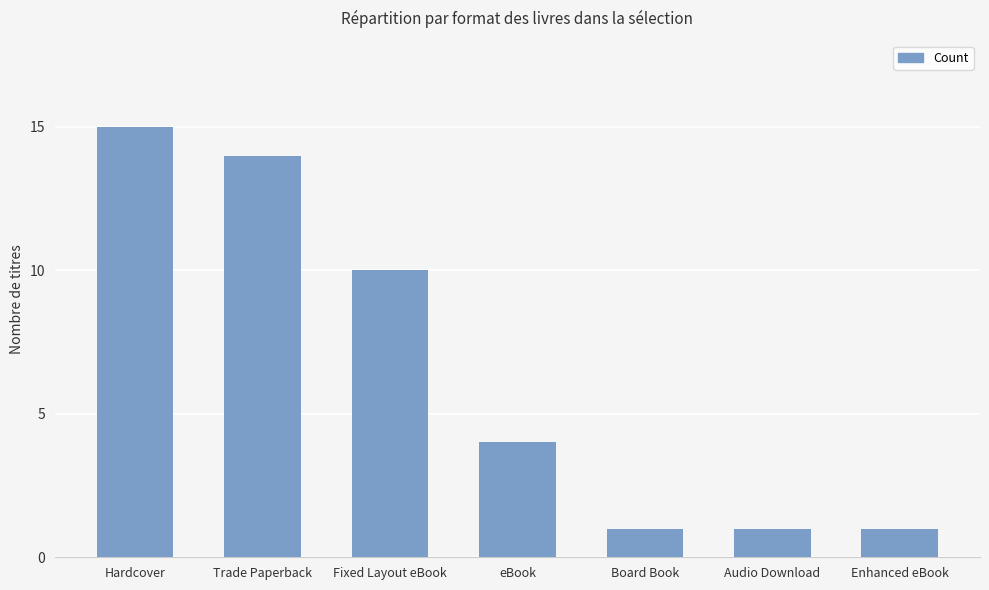

What is the change in value from Hardcover to Board Book?

-14